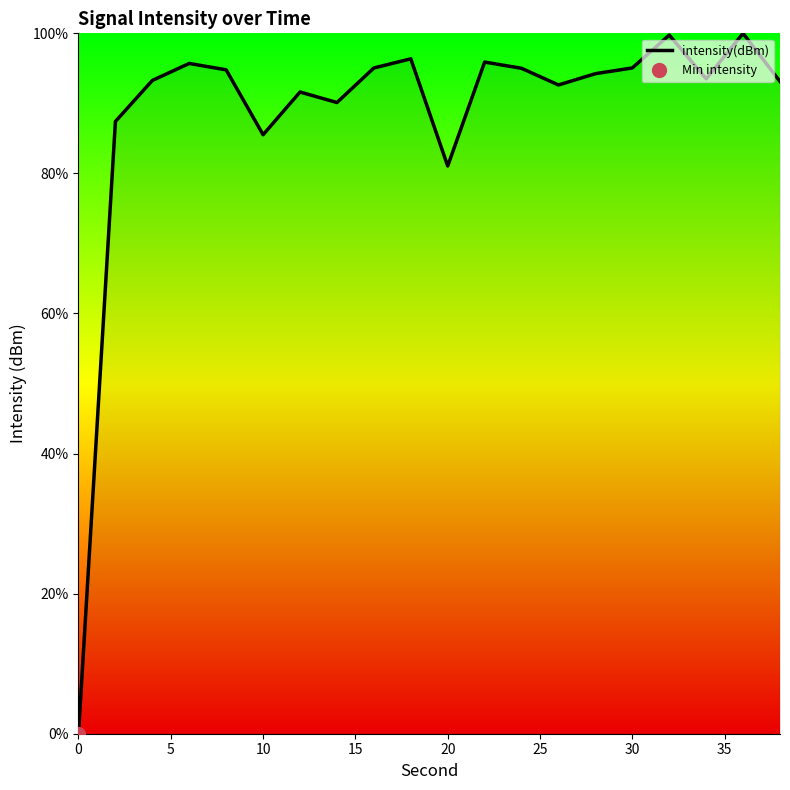

Does the chart display data point markers on the line(s)?

No